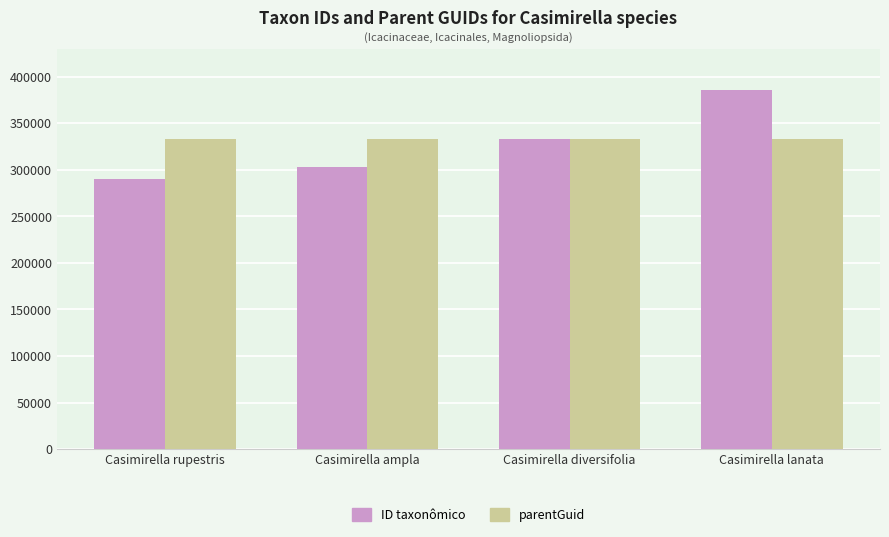

Between Casimirella rupestris and Casimirella diversifolia, which series saw the biggest shift?

ID taxonômico